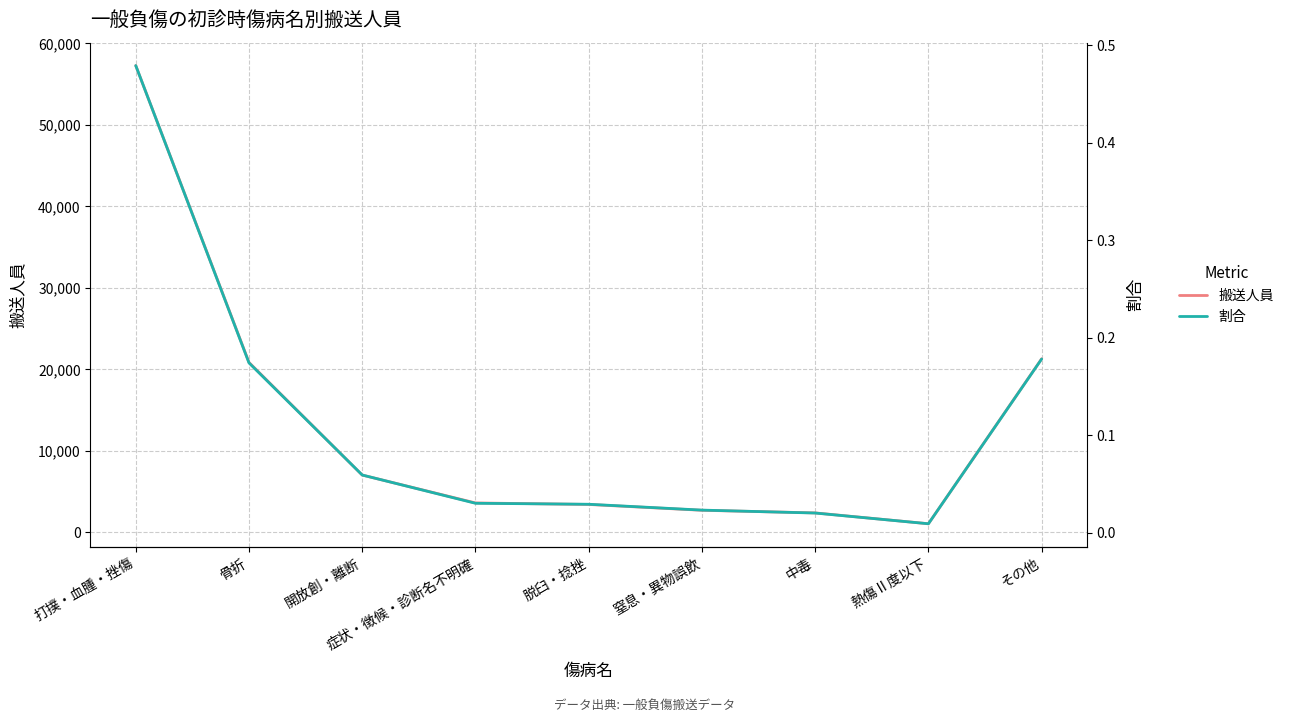

What is the value of the 割合 point at the 2nd from the left?

0.2